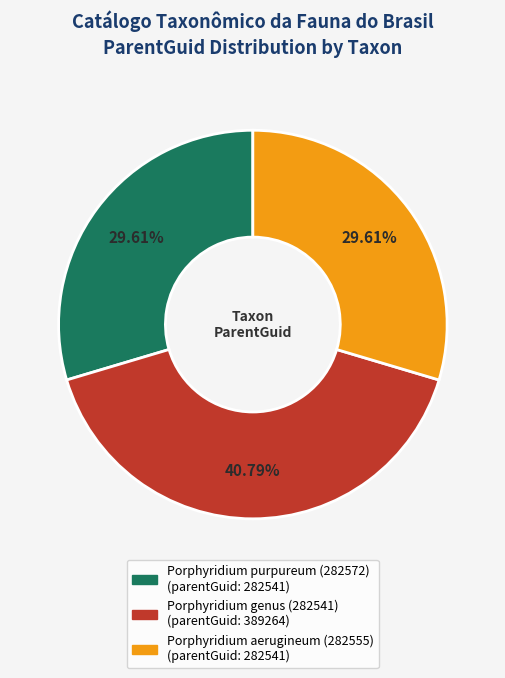

Between Porphyridium aerugineum (282555) and Porphyridium genus (282541), which is larger?

Porphyridium genus (282541)